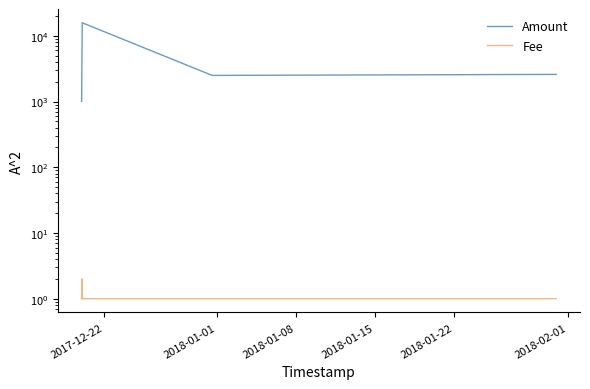

How many lines are shown in the chart?

2